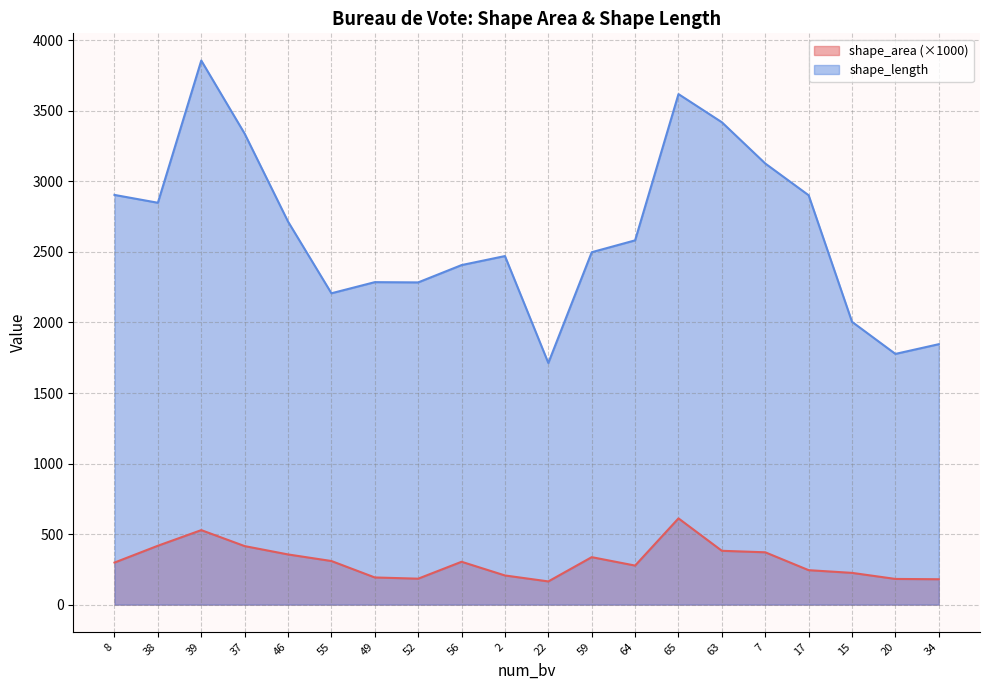

Reading right to left, transcribe all the data shown in this chart.

shape_area: 179.8	182.0	225.0	244.1	370.8	381.5	611.3	276.7	336.4	164.4	206.6	303.7	183.8	192.4	309.0	355.6	414.8	528.0	417.3	297.9
shape_length: 1846.1	1777.2	2004.5	2901.8	3127.0	3419.3	3618.9	2582.2	2498.1	1712.8	2470.8	2406.8	2284.1	2285.9	2206.9	2715.2	3338.5	3856.8	2848.6	2904.2